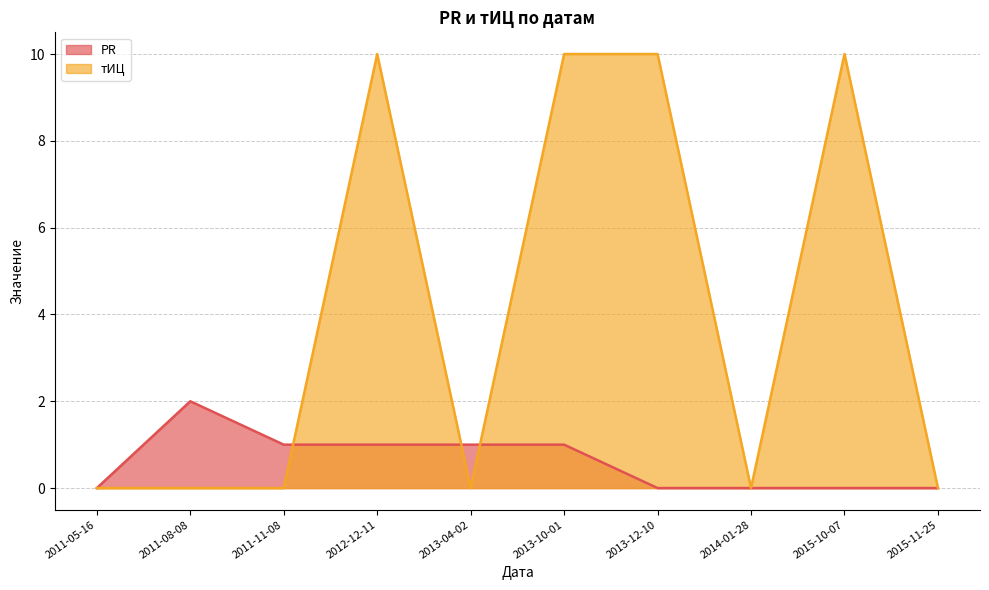

Between 2015-11-25 and 2015-10-07, which series saw the biggest shift?

тИЦ